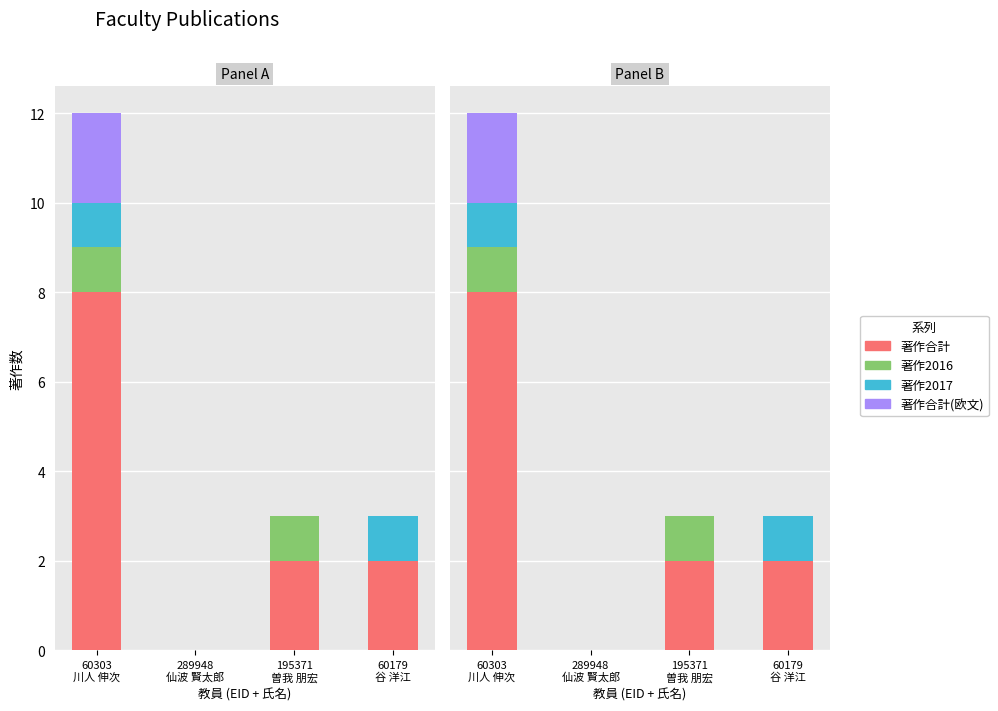

The 著作合計(欧文) series shows 0 at 195371
曽我 朋宏. True or false?

True